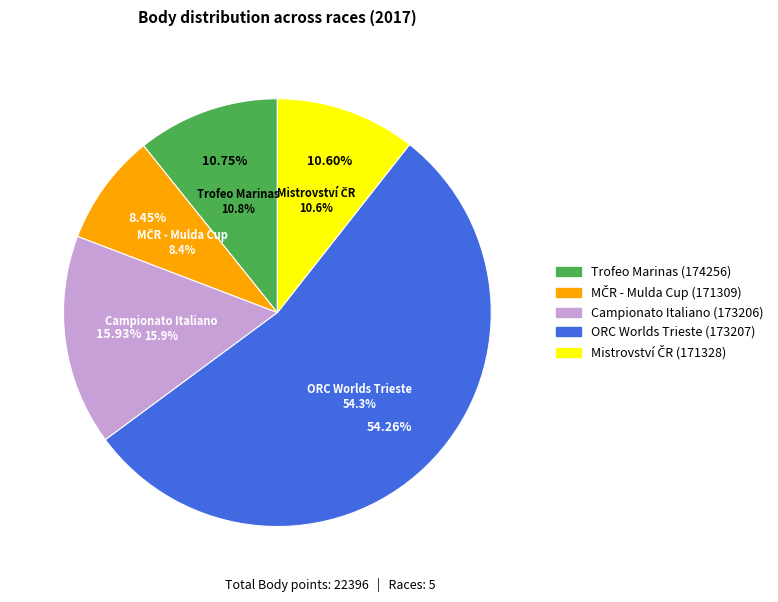

Is there any slice that represents more than half of the pie?

Yes